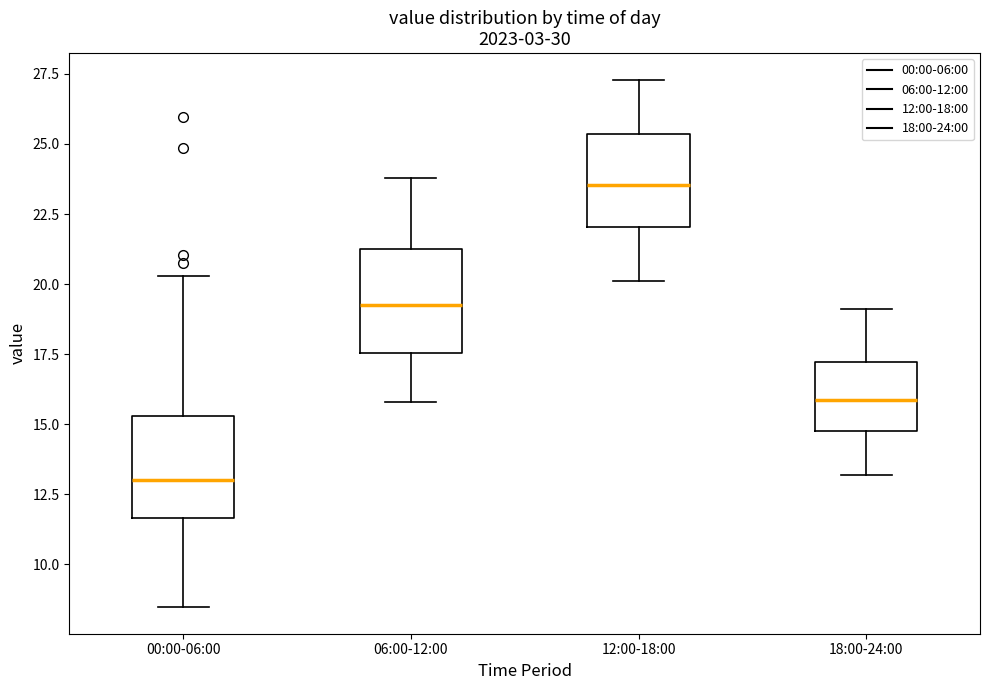

Which box has the lowest median line?

00:00-06:00